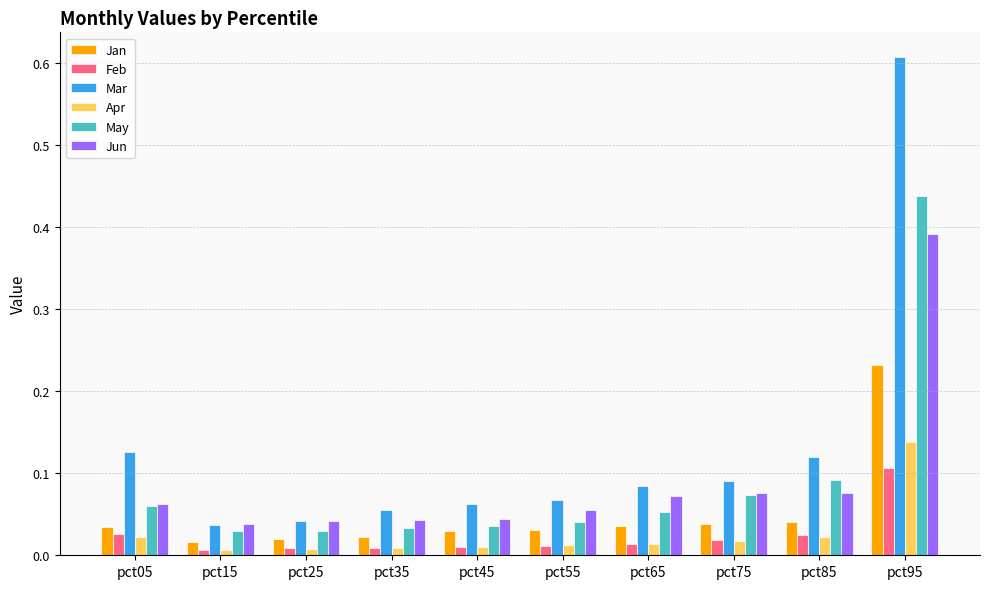

List the series in order of their peak value, highest first.

Mar, May, Jun, Jan, Apr, Feb